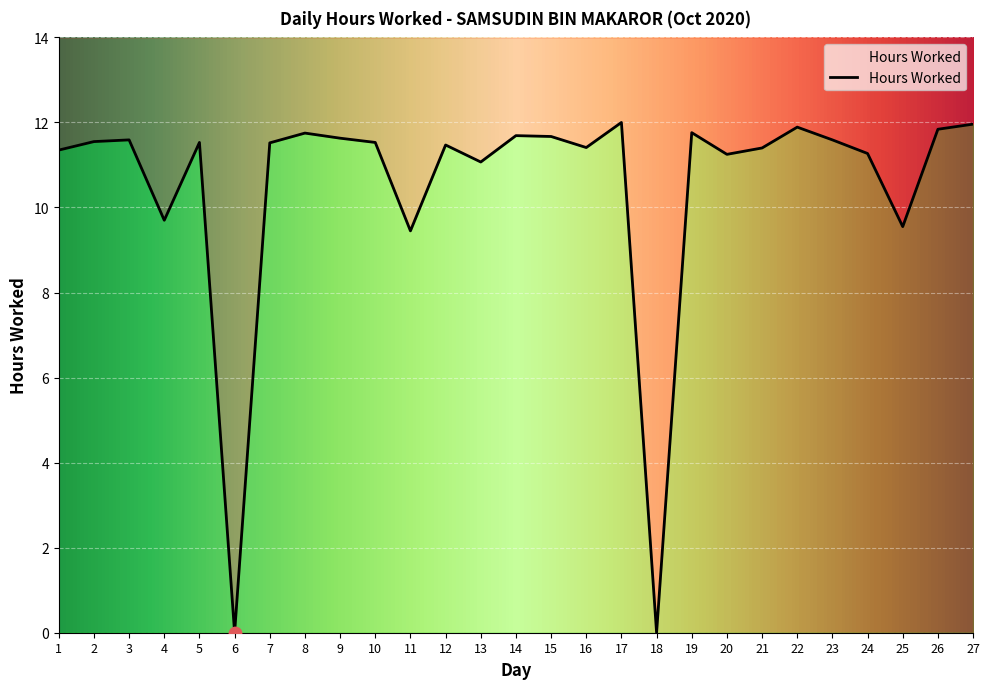

Which has a higher value, 25 or 1?

1